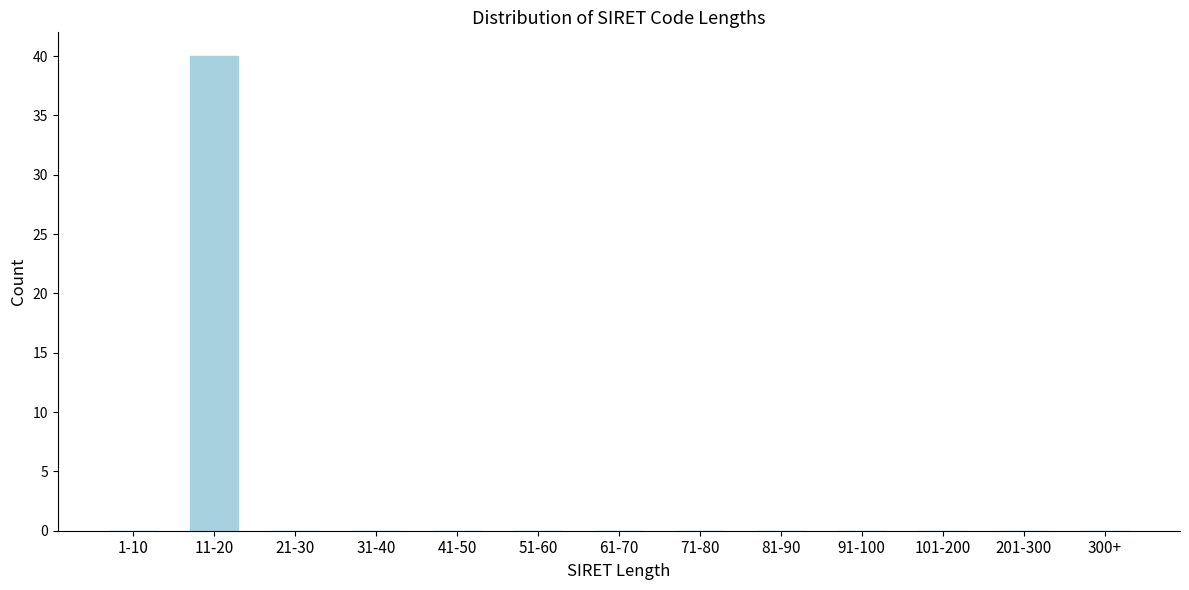

Reading left to right, transcribe all the data shown in this chart.

1-10=0	11-20=40	21-30=0	31-40=0	41-50=0	51-60=0	61-70=0	71-80=0	81-90=0	91-100=0	101-200=0	201-300=0	300+=0